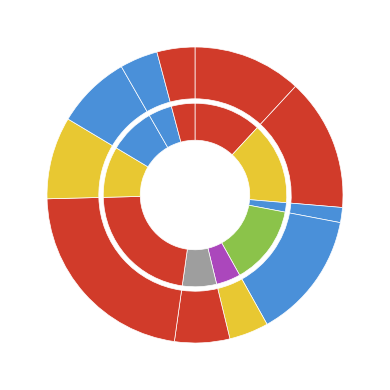

Which slice is the largest?

Митболлы в томатном соусе